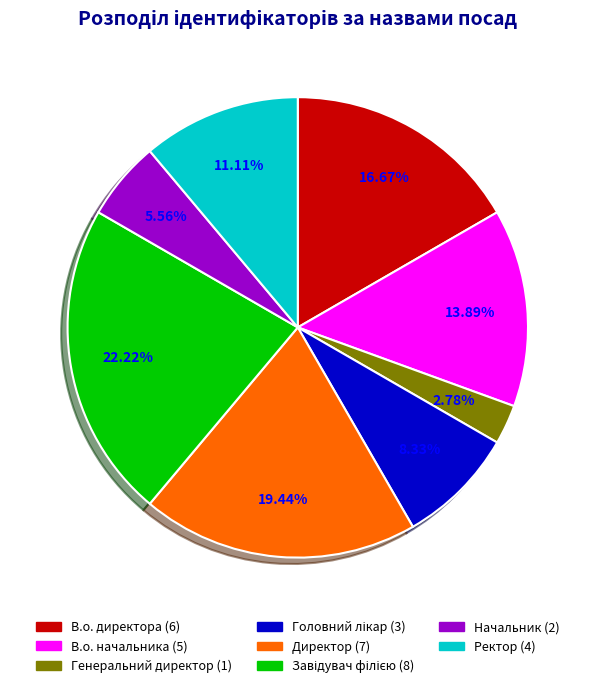

Approximately how many times larger is the value at Директор compared to Начальник?

3.5